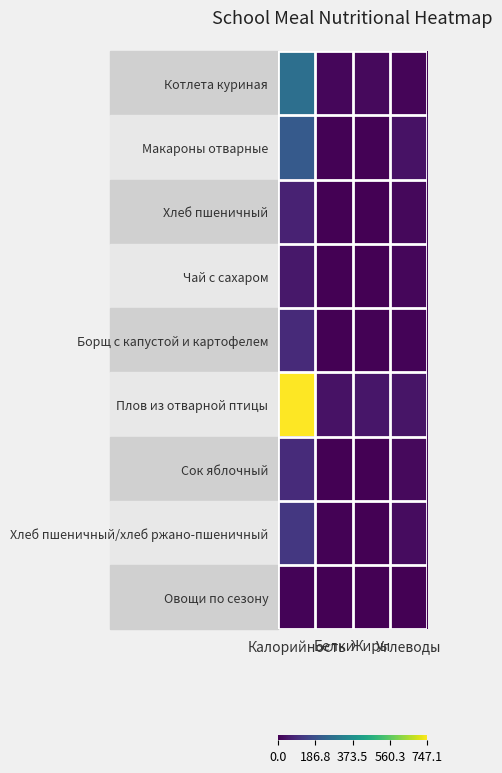

Reading left to right, transcribe all the data shown in this chart.

Котлета куриная: Калорийность=273.1	Белки=14.3	Жиры=19.7	Углеводы=9.8
Макароны отварные: Калорийность=211.1	Белки=5.5	Жиры=5.3	Углеводы=35.3
Хлеб пшеничный: Калорийность=72.6	Белки=2.4	Жиры=0.3	Углеводы=14.6
Чай с сахаром: Калорийность=48.6	Белки=0.1	Жиры=0.0	Углеводы=12.0
Борщ с капустой и картофелем: Калорийность=88.9	Белки=1.5	Жиры=5.3	Углеводы=8.7
Плов из отварной птицы: Калорийность=747.1	Белки=37.2	Жиры=45.3	Углеводы=41.0
Сок яблочный: Калорийность=92.0	Белки=1.0	Жиры=0.2	Углеводы=20.2
Хлеб пшеничный/хлеб ржано-пшеничный: Калорийность=122.5	Белки=3.5	Жиры=0.7	Углеводы=25.3
Овощи по сезону: Калорийность=7.8	Белки=0.5	Жиры=0.1	Углеводы=1.4